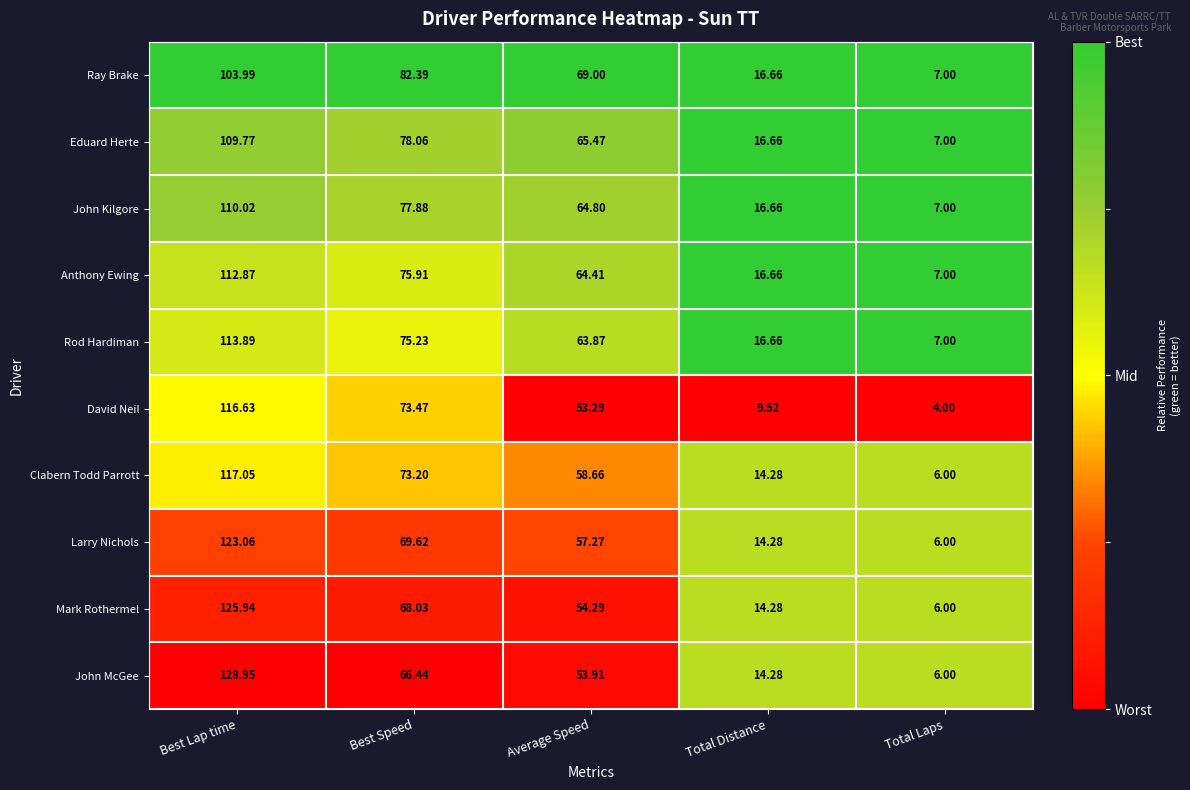

Is the value of Rod Hardiman at Total Laps greater than the value of David Neil at Best Speed?

No